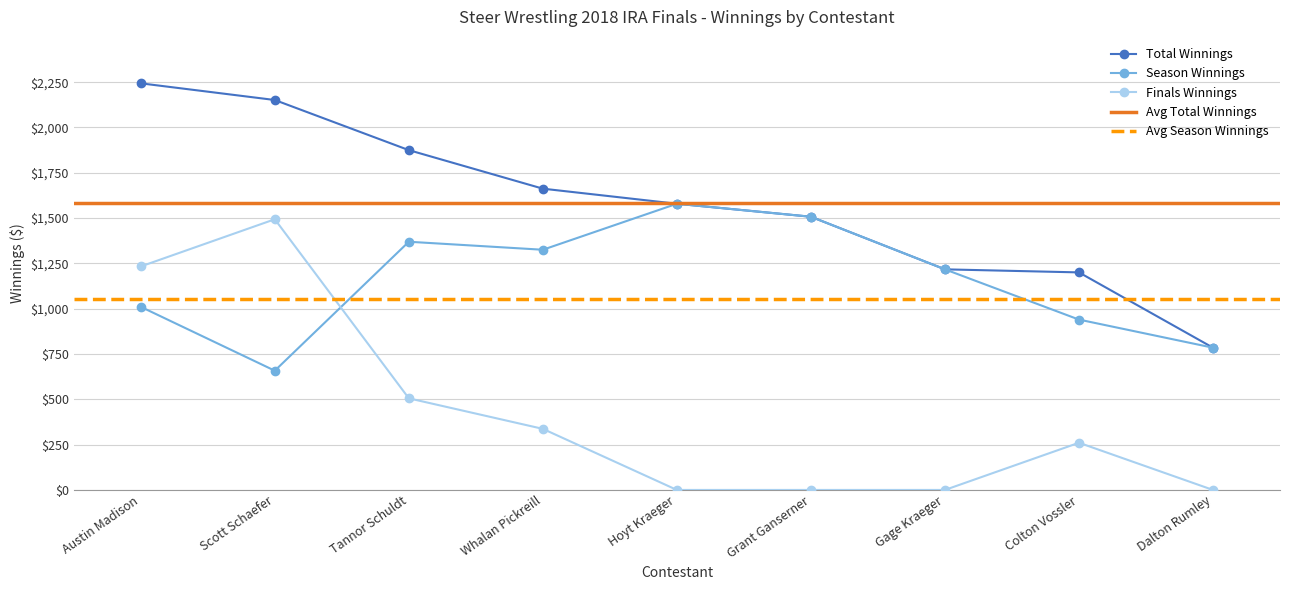

What position from the left is Tannor Schuldt?

3